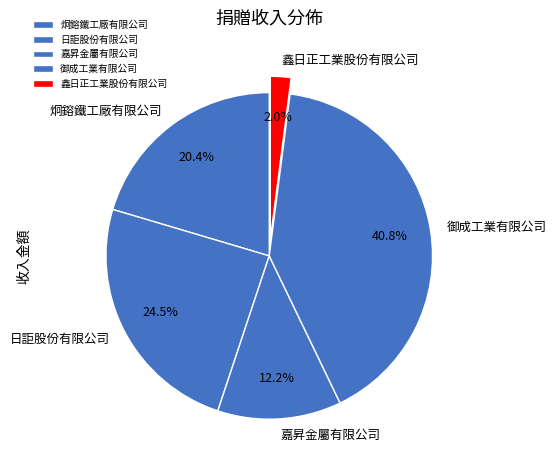

Is there any slice that represents more than half of the pie?

No